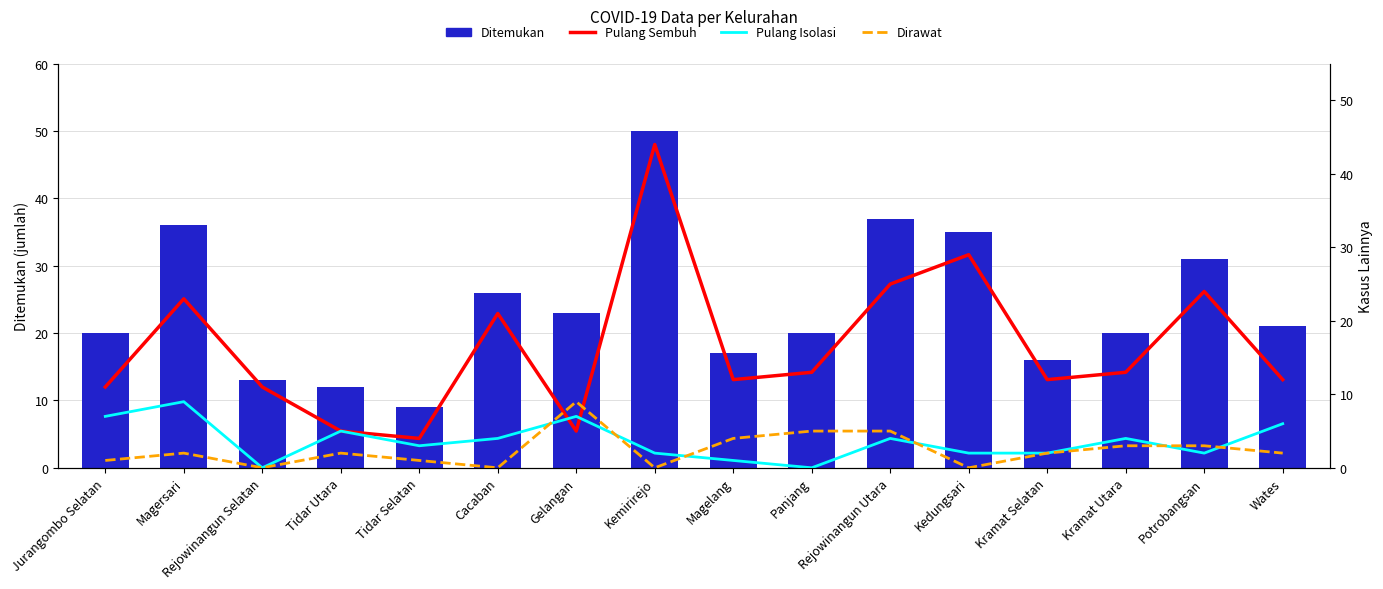

What is the sum of all Dirawat values?

39